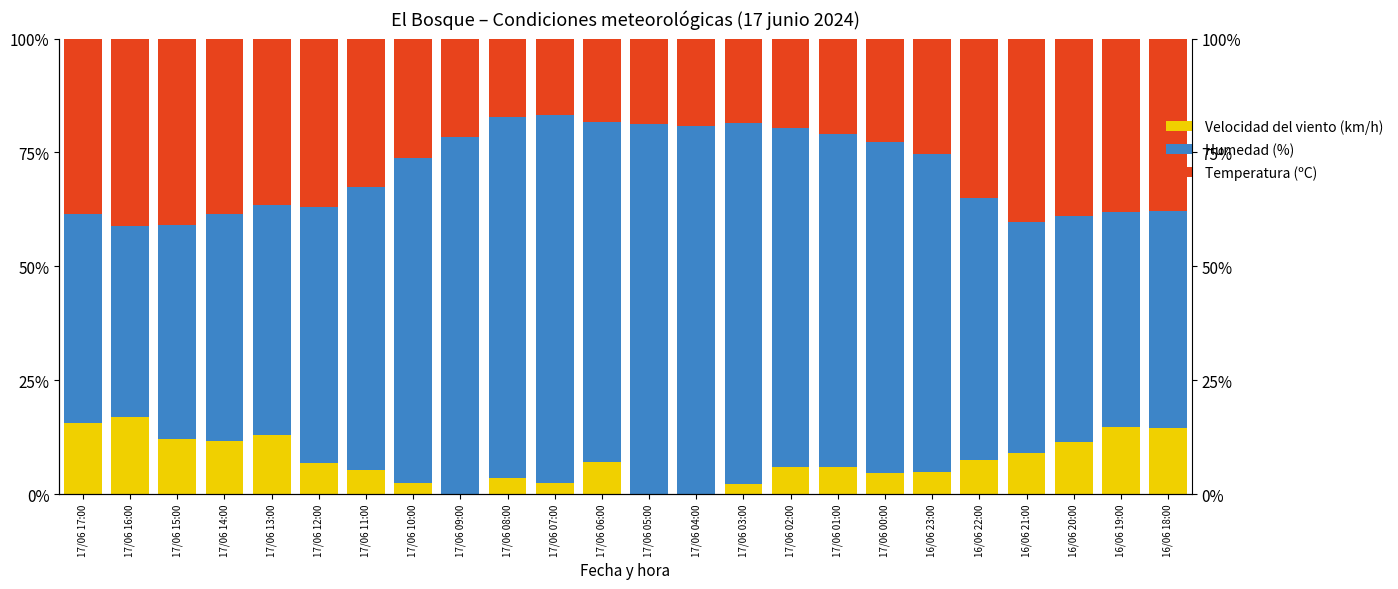

Reading right to left, list all the values displayed in this chart.

Velocidad del viento (km/h): 14.5	14.8	11.3	9.0	7.4	4.9	4.7	6.0	5.9	2.3	0.0	0.0	7.0	2.3	3.5	0.0	2.5	5.4	6.8	12.9	11.8	12.1	17.0	15.7
Humedad (%): 47.6	47.2	49.6	50.7	57.6	69.7	72.7	73.1	74.5	79.1	80.7	81.2	74.8	80.8	79.3	78.4	71.3	62.0	56.2	50.5	49.7	47.0	41.8	45.8
Temperatura (ºC): 37.9	38.0	39.0	40.3	35.0	25.4	22.6	20.9	19.6	18.6	19.3	18.8	18.2	16.9	17.2	21.6	26.2	32.6	37.0	36.6	38.6	40.9	41.3	38.5